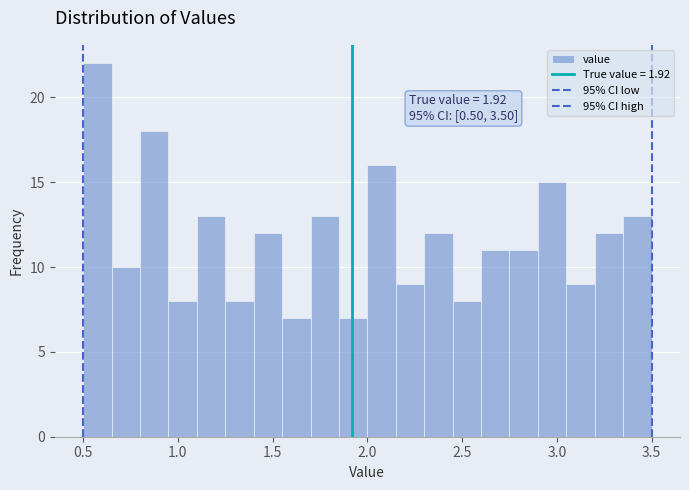

Around what value on the x-axis is the tallest bar? Give the approximate position of its centre, as read against the axis.

0.60